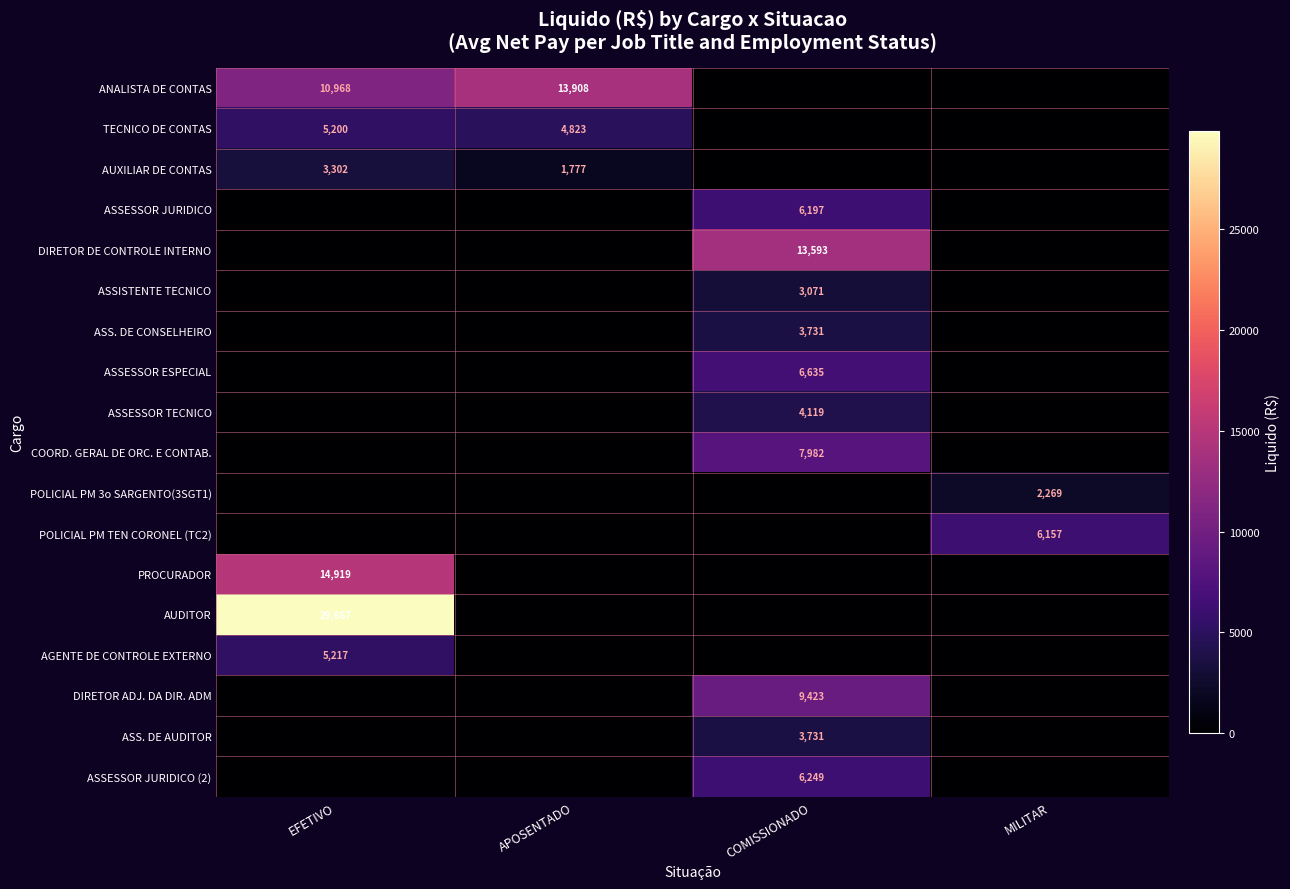

True or false: AGENTE DE CONTROLE EXTERNO has a value of 5217 at EFETIVO.

True